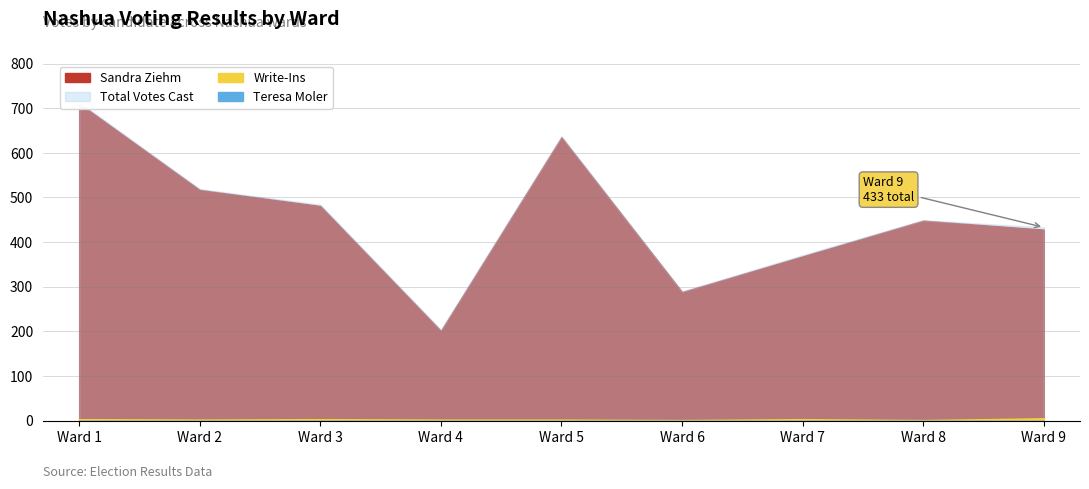

Which has a higher value, Ward 7 or Ward 9?

Ward 9